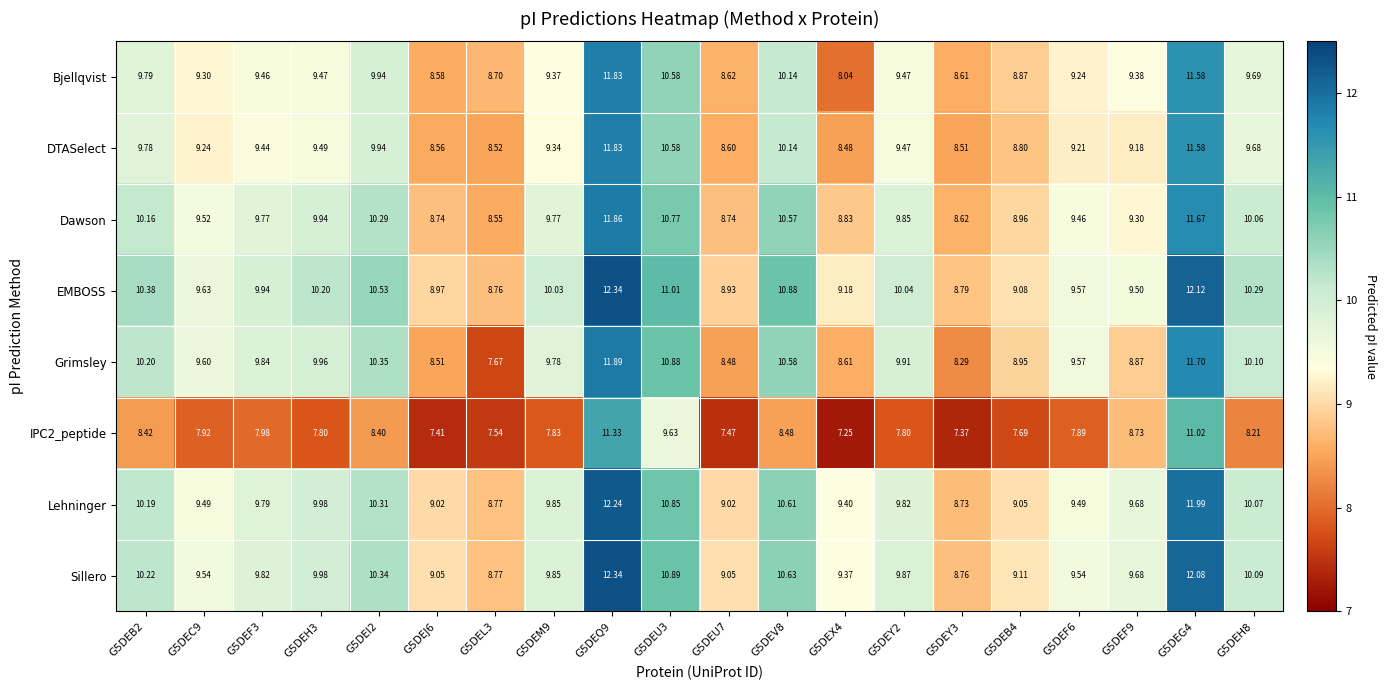

Between G5DEC9 and G5DEH8, which series saw the biggest shift?

EMBOSS